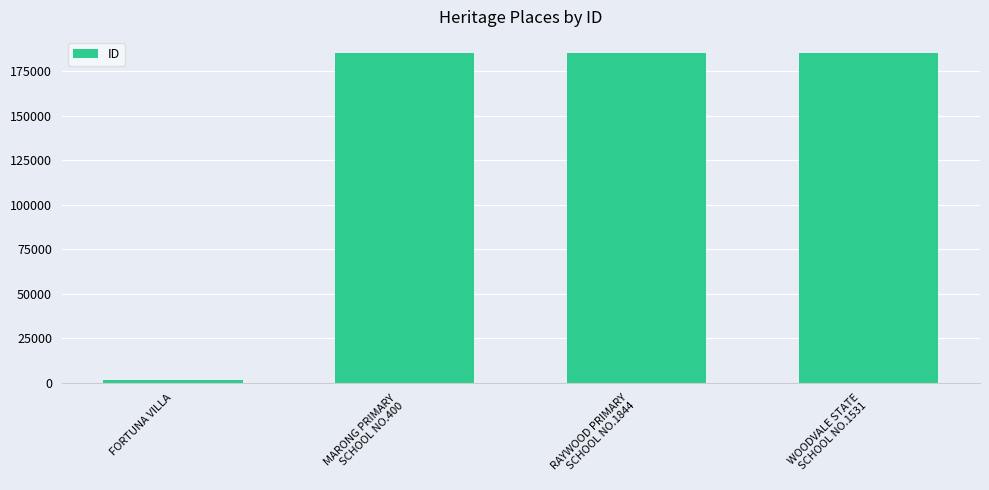

Between WOODVALE STATE
SCHOOL NO.1531 and FORTUNA VILLA, which is larger?

WOODVALE STATE
SCHOOL NO.1531